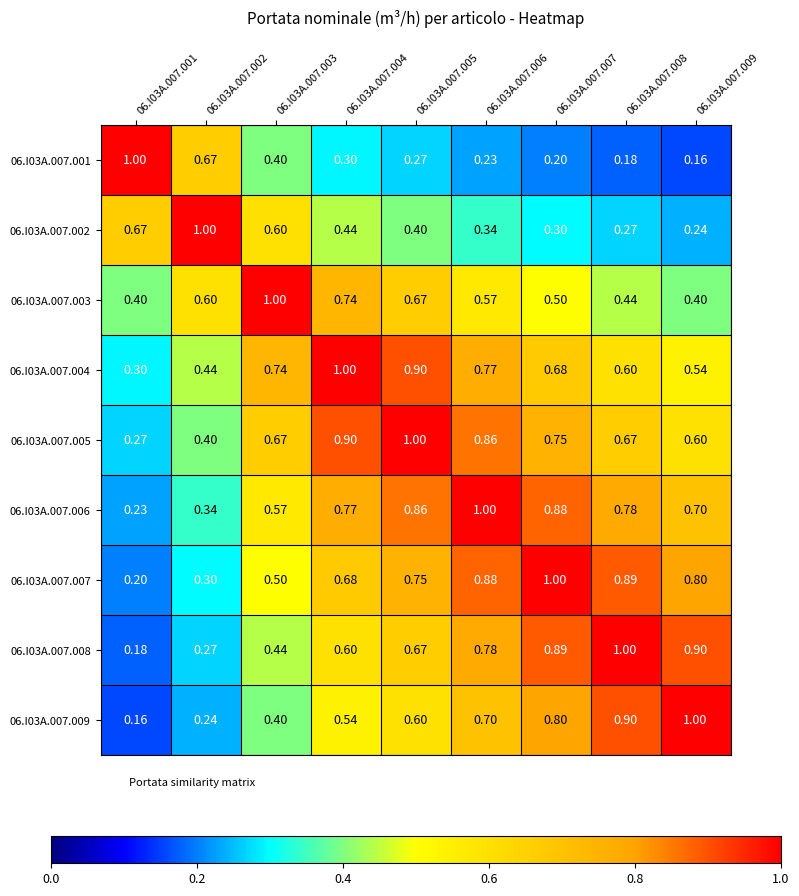

Is the value of 06.I03A.007.007 at 06.I03A.007.001 greater than the value of 06.I03A.007.008 at 06.I03A.007.006?

No